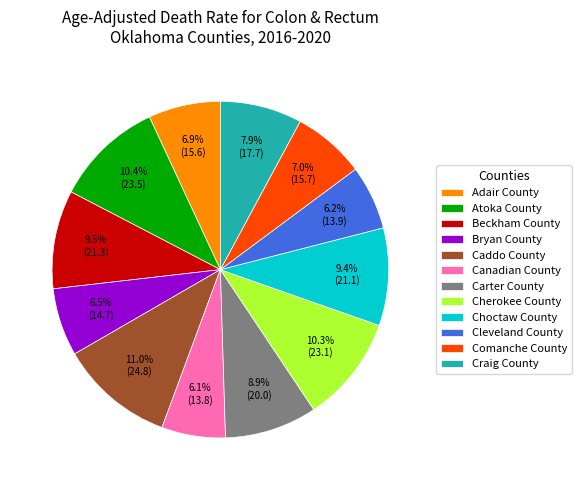

Which slice is the largest?

Caddo County